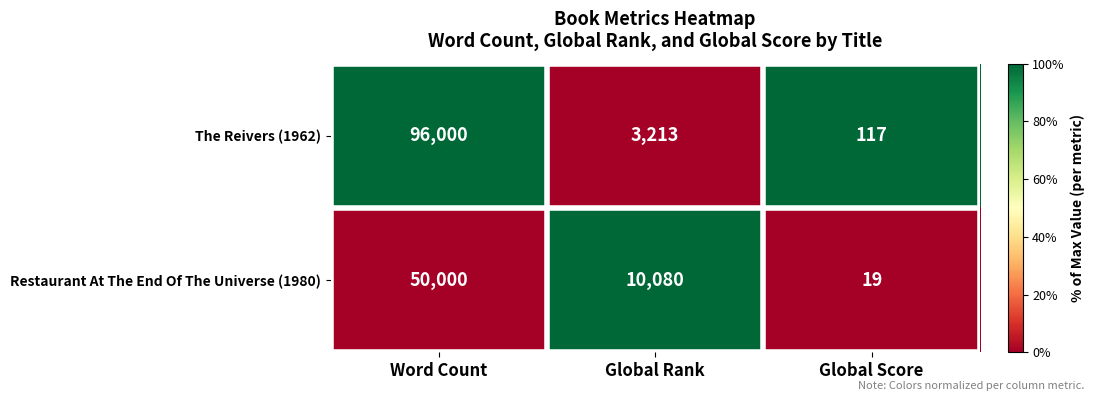

Which series has the largest total across all categories?

The Reivers (1962)